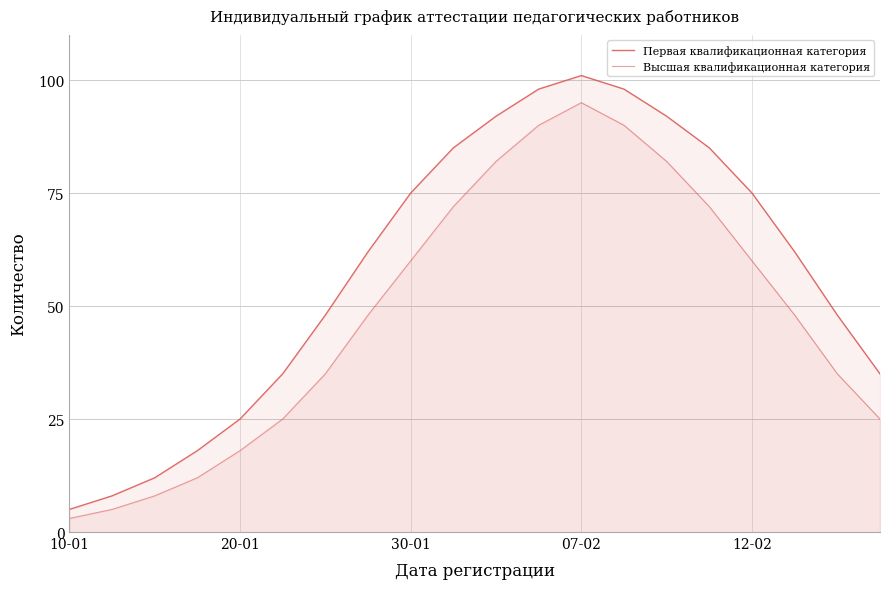

Reading right to left, what are all the values shown in this chart?

Первая квалификационная категория: 35	48	62	75	85	92	98	101	98	92	85	75	62	48	35	25	18	12	8	5
Высшая квалификационная категория: 25	35	48	60	72	82	90	95	90	82	72	60	48	35	25	18	12	8	5	3